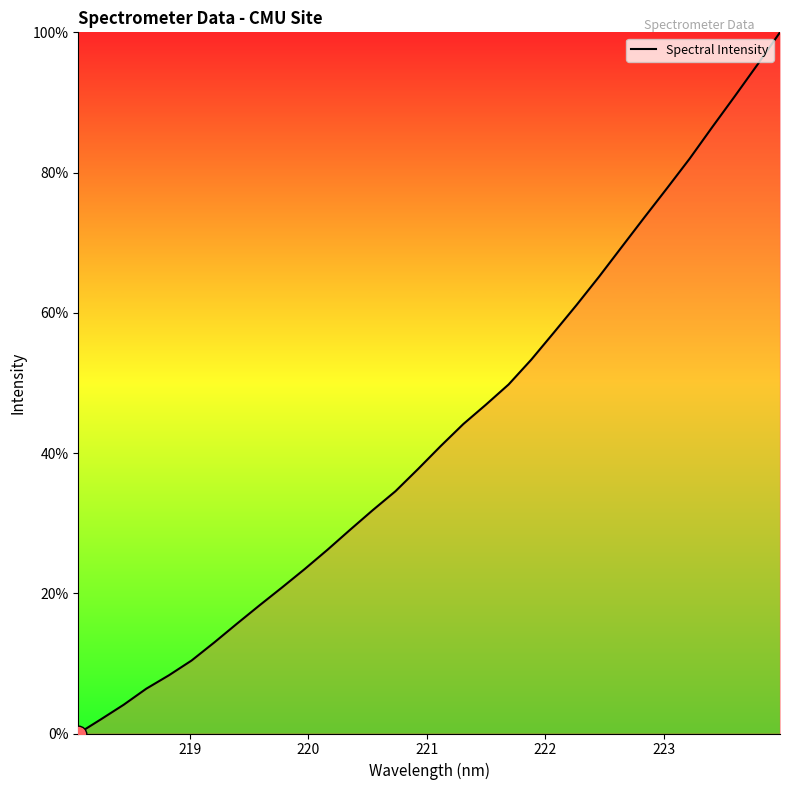

What is the maximum value shown in the chart?

100.0